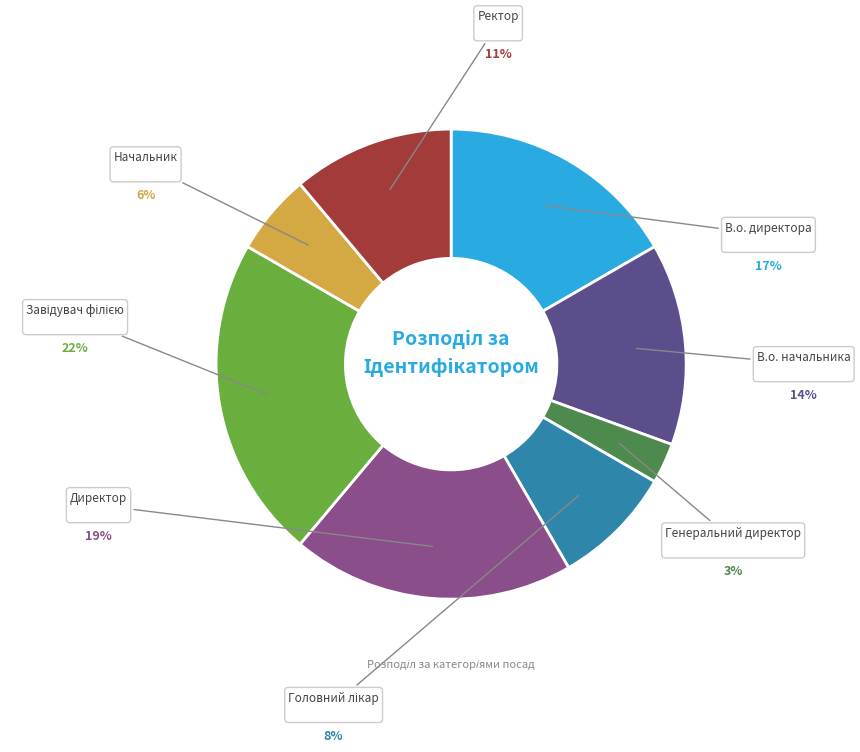

Is there a majority slice in this chart?

No